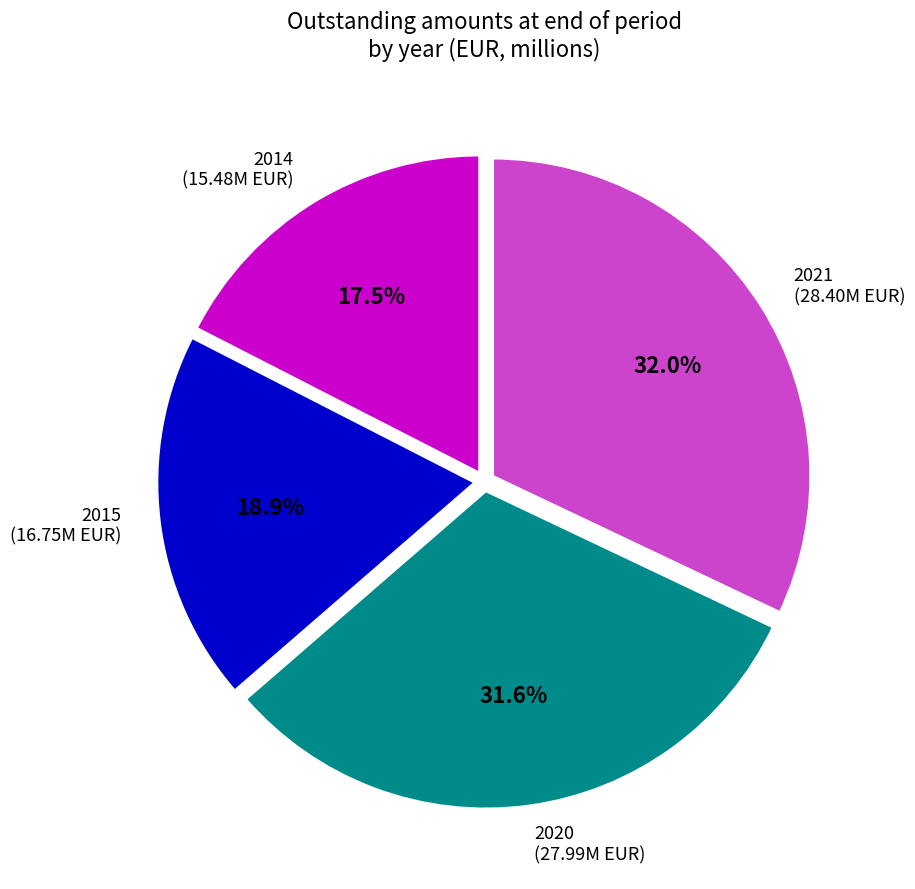

How much of the chart is everything except 2015?

81.1%